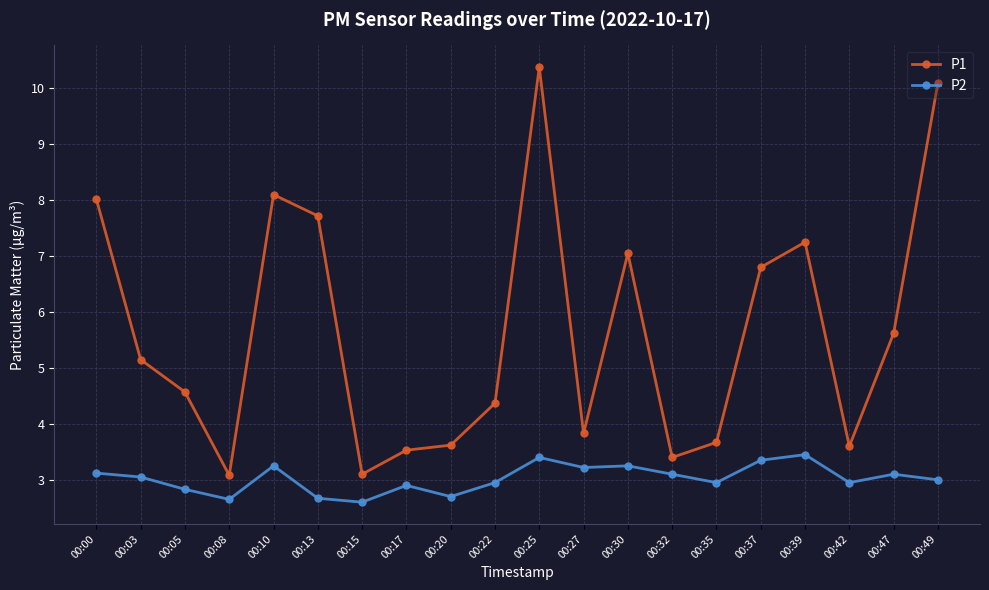

What are all the series names shown in the legend?

P1, P2